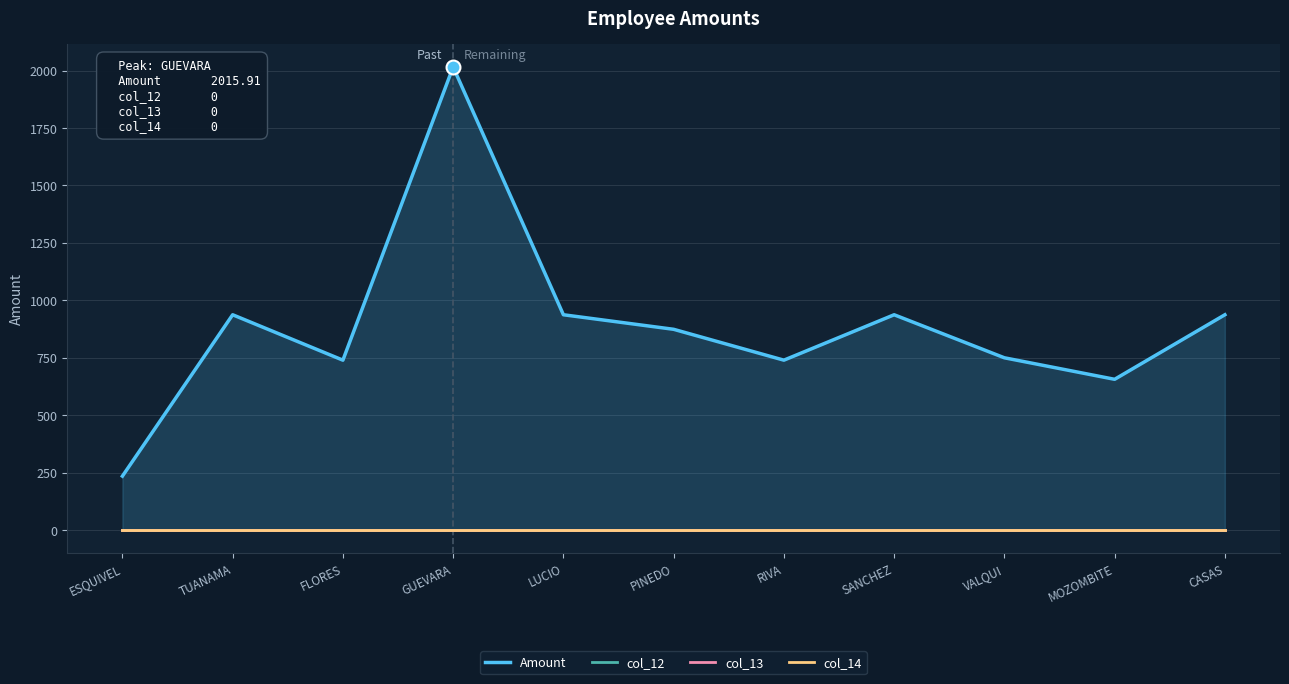

How many lines are shown in the chart?

4